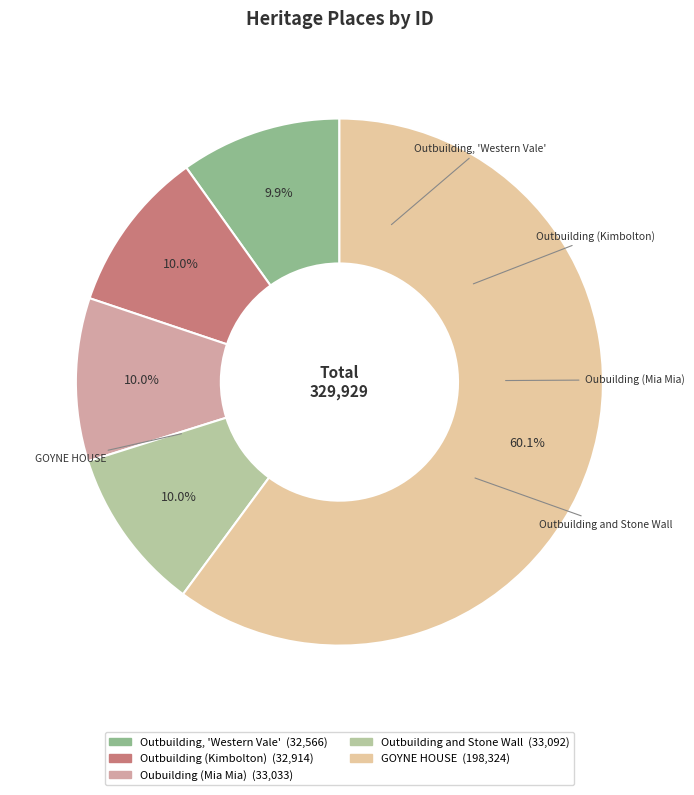

Which slice is the largest?

GOYNE HOUSE